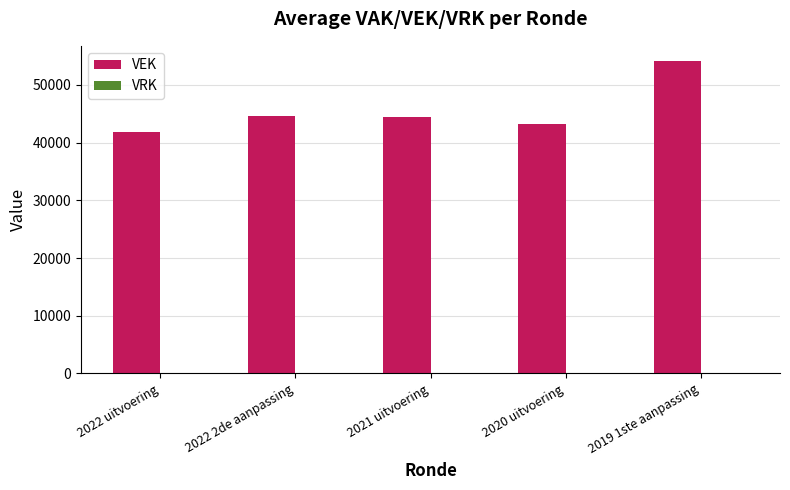

True or false: the data shows 44434 at 2021 uitvoering.

True